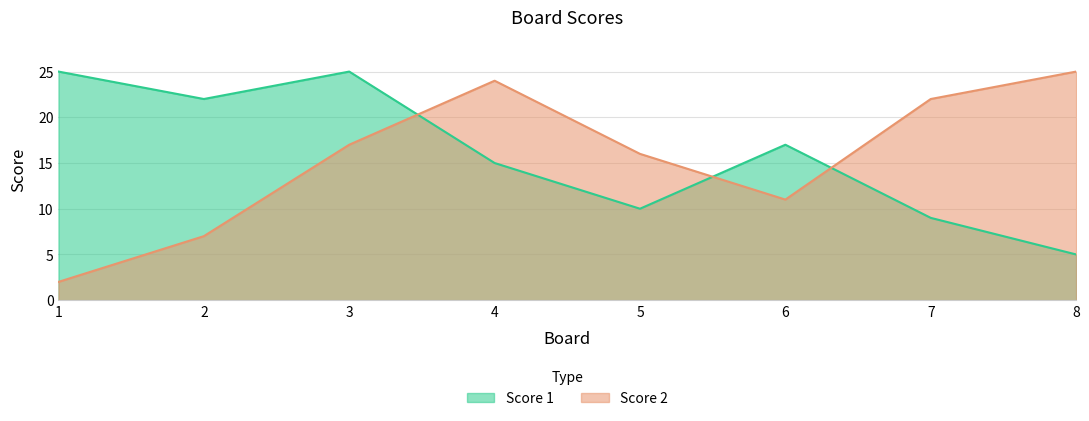

The value of Score 2 at 5 is 9. True or false?

False